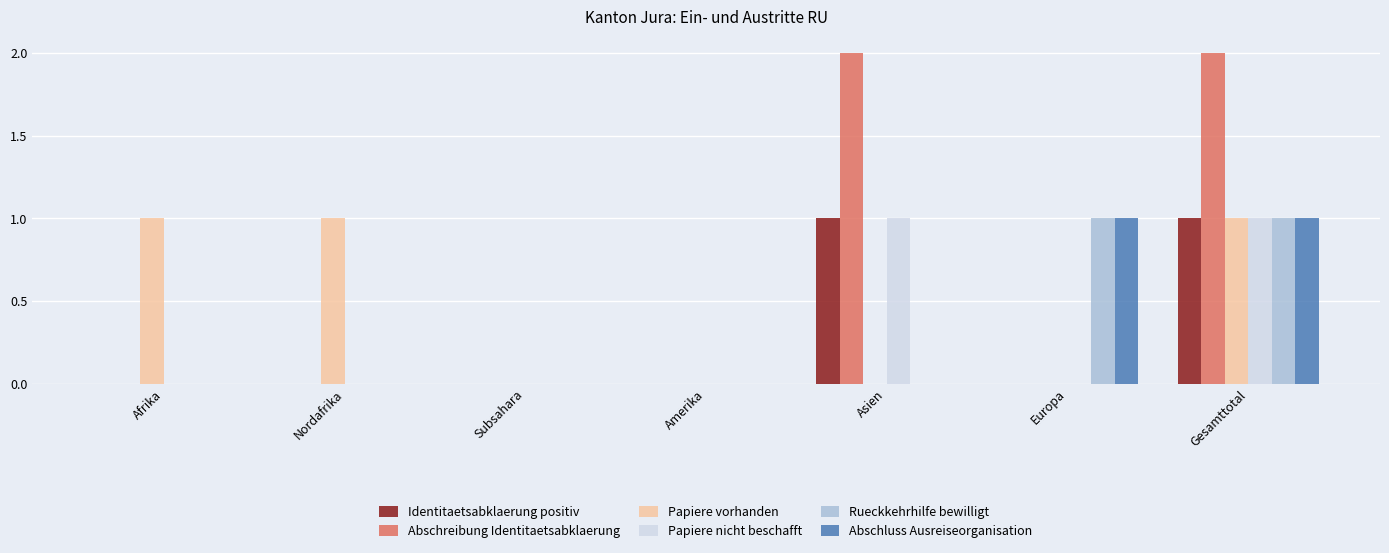

What is the sum of the Rueckkehrhilfe bewilligt values at Gesamttotal and Asien?

1